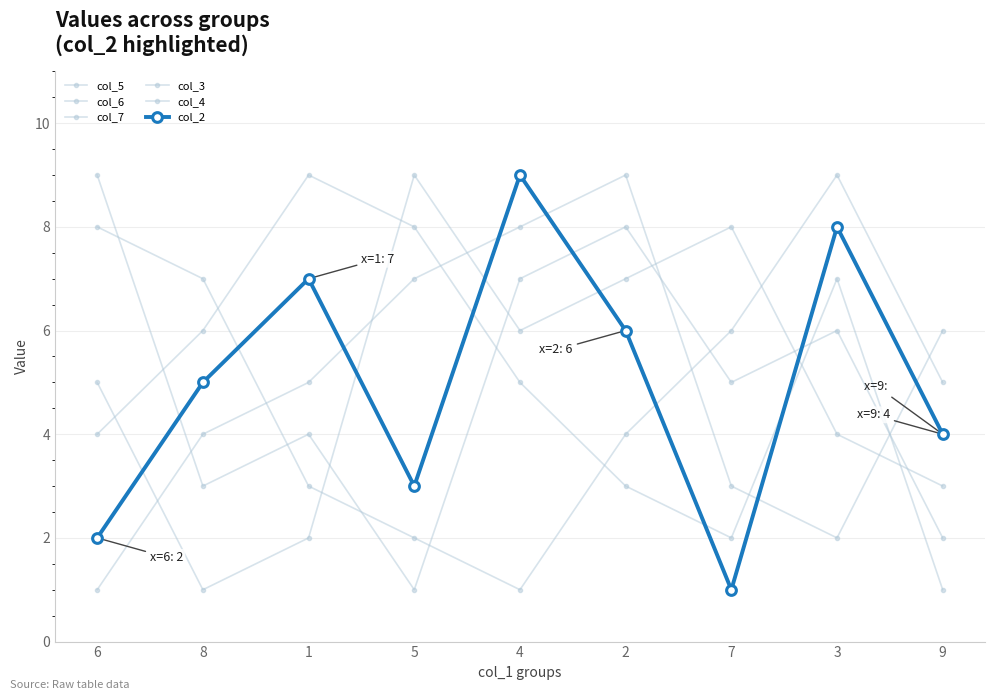

Rank the categories by col_5 value from lowest to highest.

9, 7, 2, 6, 4, 8, 3, 5, 1